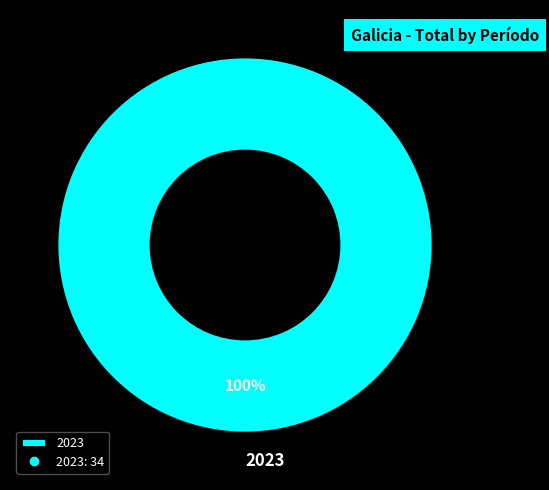

Rank the categories by value from lowest to highest.

2023